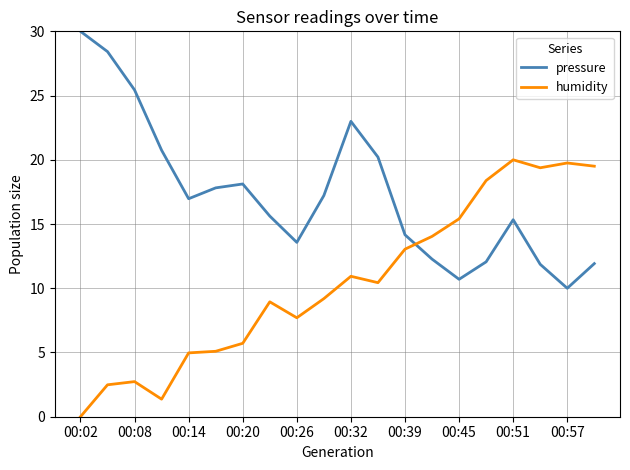

Which series has the largest total across all categories?

pressure